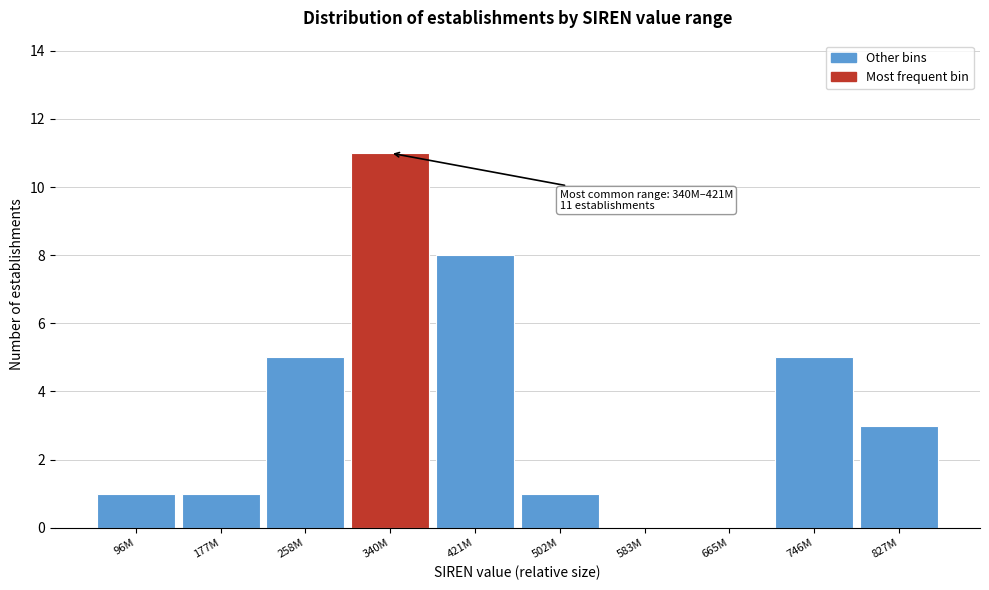

Reading left to right, extract all data points from this chart.

96M=1	177M=1	258M=5	340M=11	421M=8	502M=1	583M=0	665M=0	746M=5	827M=3